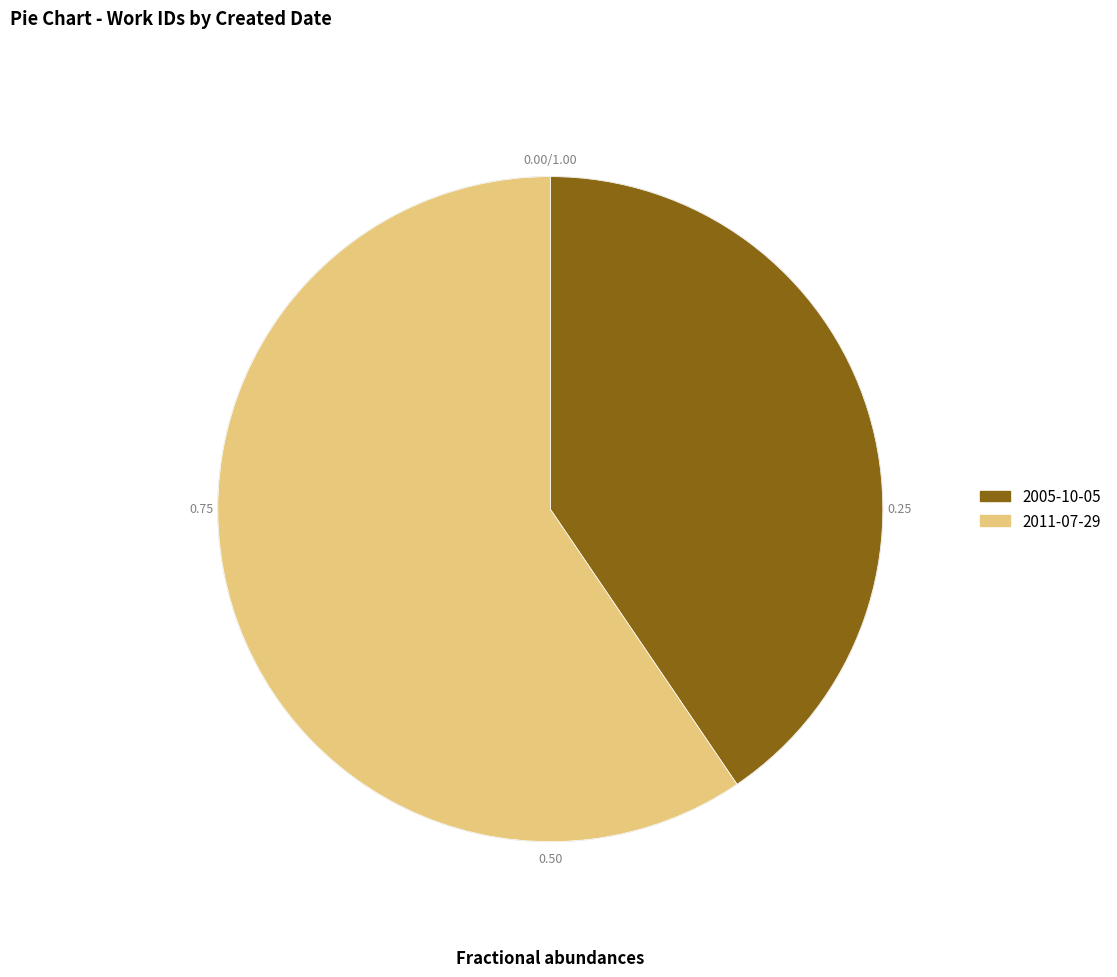

How many slices are in this pie chart?

2